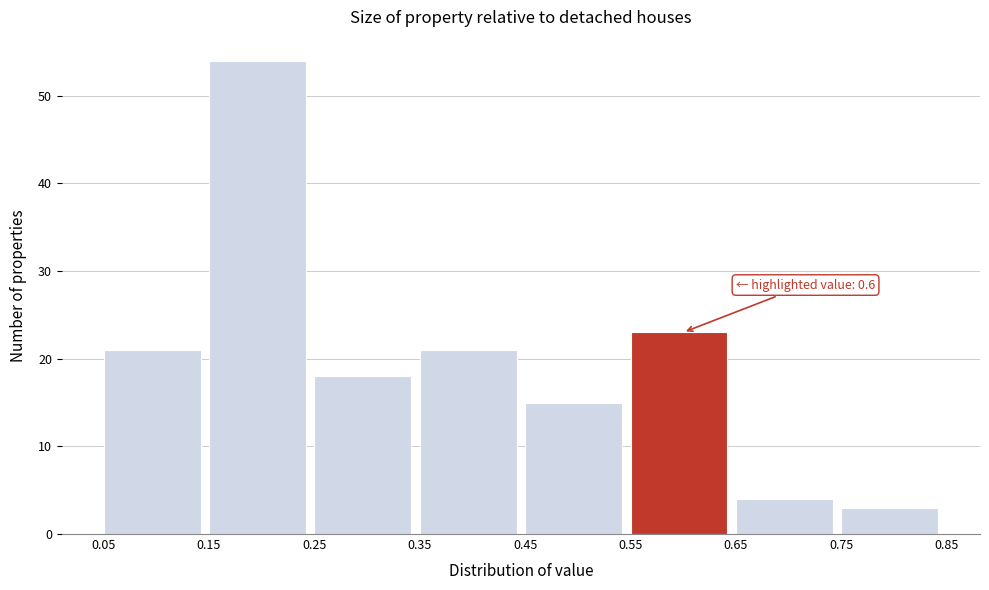

Over which range of the x-axis is the bar tallest?

0.15 to 0.25